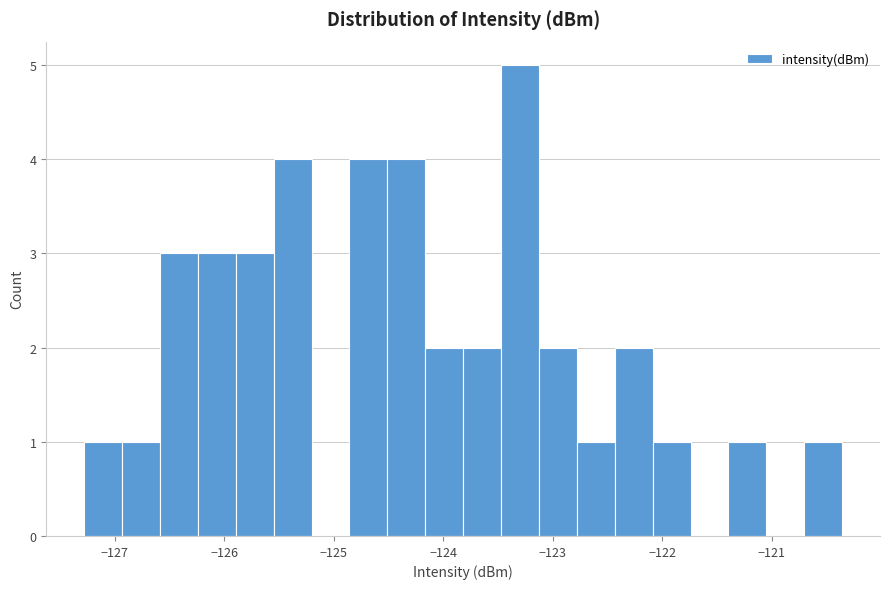

Read against the x-axis, roughly where is the centre of the tallest bar?

-123.3